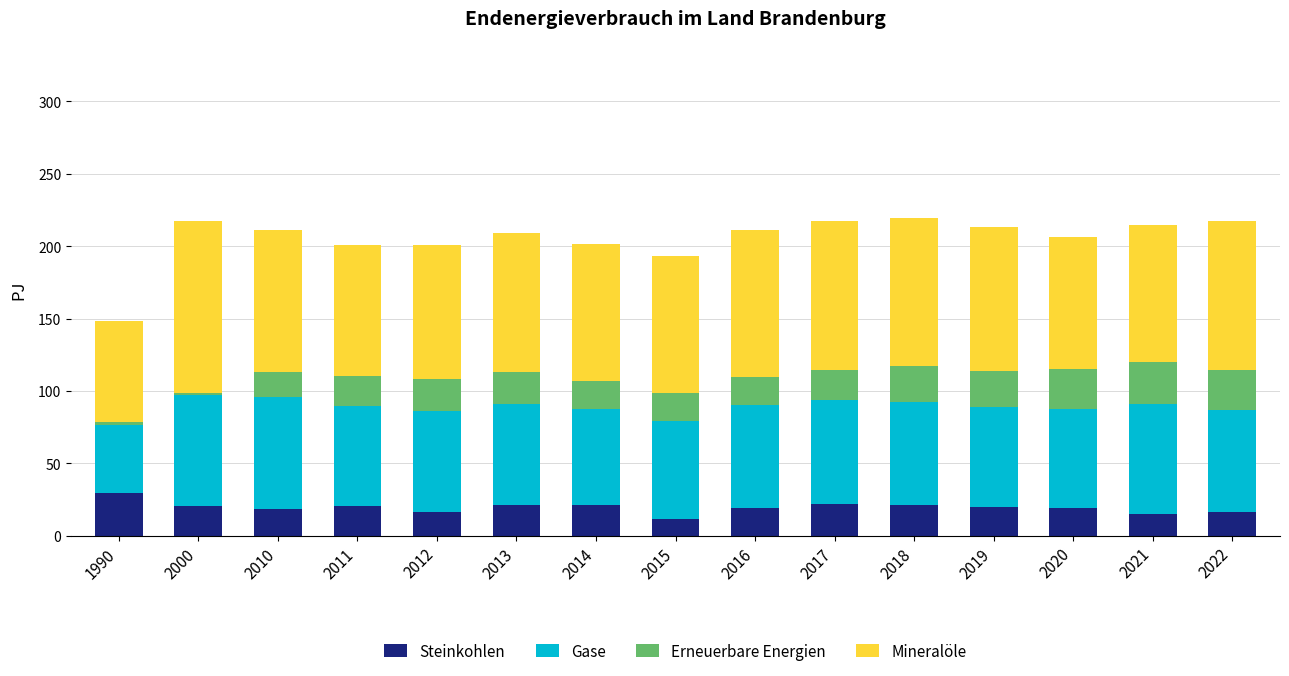

What is the total value across all series at 2013?

208.8